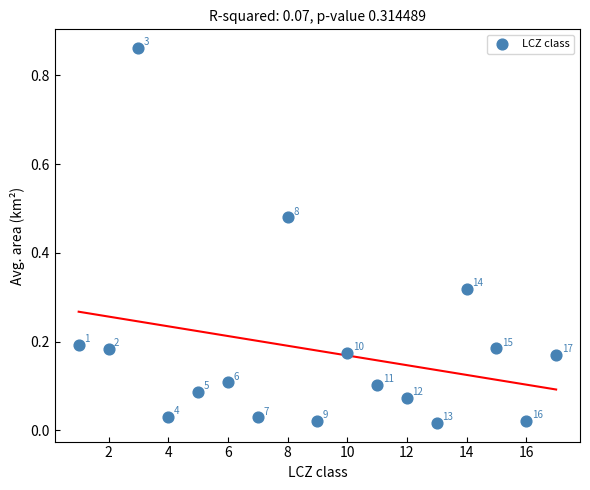

What is the range of X values (max minus min)?

16.0